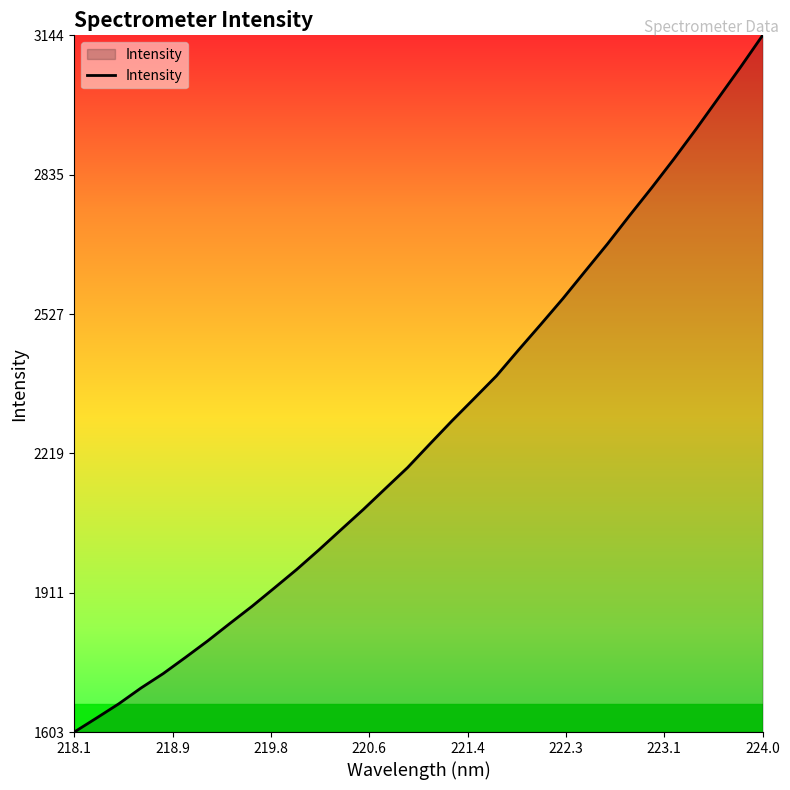

What is the maximum value shown in the chart?

3144.2